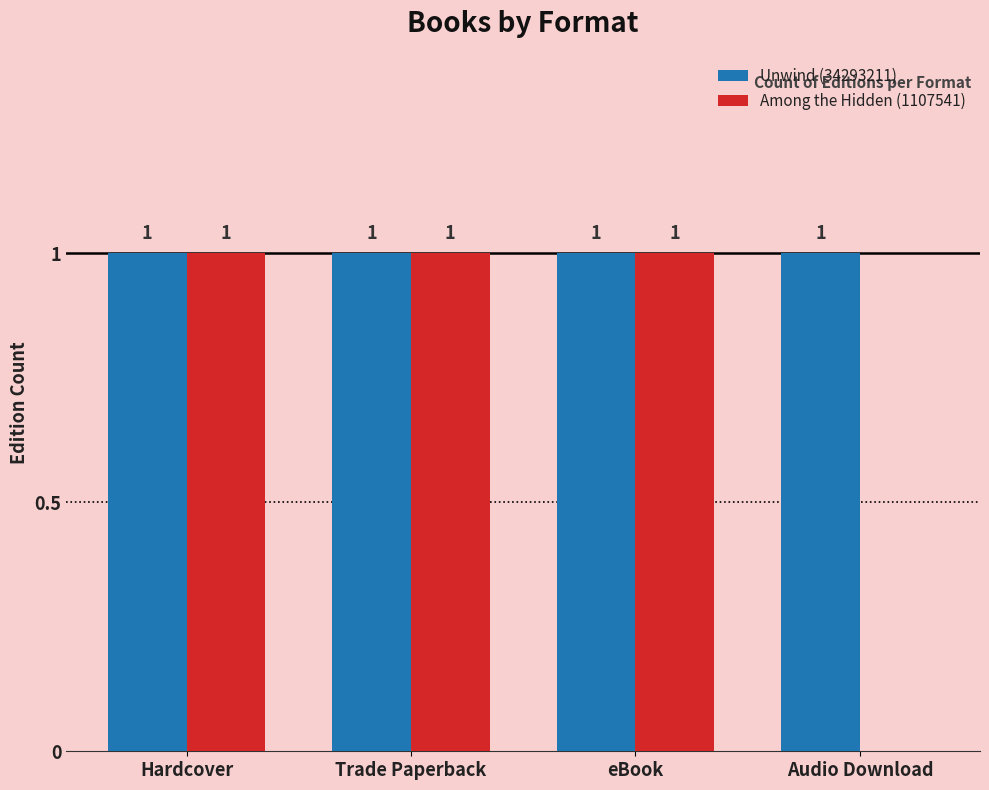

The Among the Hidden (1107541) series shows 0 at Audio Download. True or false?

True